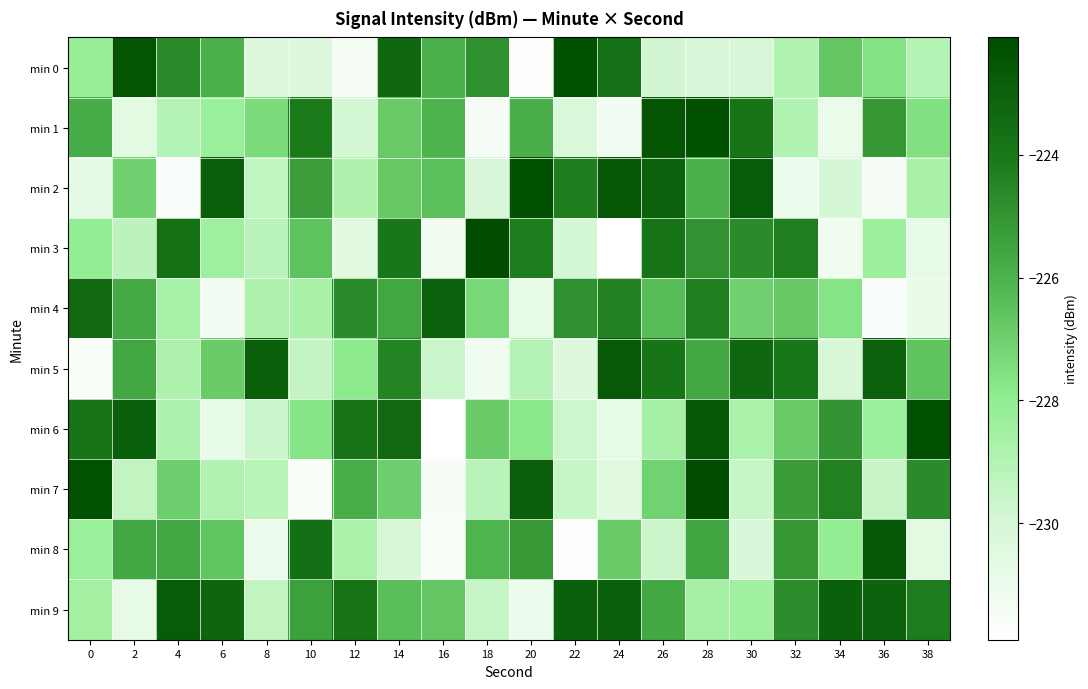

Reading left to right, what are all the values shown in this chart?

min 0: 0=-228.2	2=-222.4	4=-224.6	6=-226.0	8=-230.4	10=-230.4	12=-231.4	14=-223.3	16=-225.9	18=-224.9	20=-231.7	22=-222.3	24=-223.6	26=-229.8	28=-230.1	30=-230.1	32=-228.9	34=-226.7	36=-227.6	38=-229.0
min 1: 0=-225.8	2=-230.6	4=-229.0	6=-228.3	8=-227.4	10=-224.1	12=-230.0	14=-226.8	16=-226.0	18=-231.5	20=-225.9	22=-230.2	24=-231.3	26=-222.5	28=-222.3	30=-223.9	32=-228.9	34=-231.0	36=-225.1	38=-227.6
min 2: 0=-230.7	2=-227.0	4=-231.6	6=-222.9	8=-229.4	10=-225.3	12=-228.8	14=-226.8	16=-226.5	18=-230.1	20=-222.3	22=-224.2	24=-222.6	26=-223.0	28=-226.0	30=-222.7	32=-231.1	34=-230.0	36=-231.5	38=-228.7
min 3: 0=-228.1	2=-229.2	4=-223.7	6=-228.4	8=-229.1	10=-226.5	12=-230.5	14=-223.9	16=-231.2	18=-222.1	20=-224.2	22=-230.0	24=-231.9	26=-223.8	28=-224.9	30=-224.7	32=-224.2	34=-231.2	36=-228.4	38=-230.8
min 4: 0=-223.3	2=-225.7	4=-228.6	6=-231.3	8=-228.8	10=-228.7	12=-224.7	14=-225.6	16=-223.1	18=-227.2	20=-230.8	22=-224.8	24=-224.3	26=-226.3	28=-224.2	30=-227.0	32=-226.7	34=-227.7	36=-231.7	38=-230.9
min 5: 0=-231.6	2=-225.6	4=-228.8	6=-226.9	8=-222.9	10=-229.5	12=-227.9	14=-224.4	16=-229.7	18=-231.2	20=-229.1	22=-230.3	24=-222.7	26=-223.9	28=-225.6	30=-223.2	32=-223.9	34=-230.1	36=-223.0	38=-226.6
min 6: 0=-223.9	2=-223.0	4=-228.8	6=-230.9	8=-229.7	10=-227.7	12=-223.8	14=-223.3	16=-231.9	18=-226.8	20=-227.8	22=-229.7	24=-230.8	26=-228.6	28=-222.5	30=-228.7	32=-226.8	34=-224.9	36=-228.3	38=-222.2
min 7: 0=-222.3	2=-229.4	4=-227.0	6=-228.9	8=-229.1	10=-231.6	12=-225.9	14=-226.9	16=-231.4	18=-229.2	20=-222.9	22=-229.6	24=-230.5	26=-227.1	28=-222.1	30=-229.5	32=-225.2	34=-224.3	36=-229.6	38=-224.7
min 8: 0=-228.3	2=-225.6	4=-225.6	6=-226.6	8=-231.1	10=-223.6	12=-228.7	14=-230.1	16=-231.5	18=-226.0	20=-225.2	22=-231.8	24=-226.8	26=-229.7	28=-225.5	30=-230.2	32=-225.0	34=-228.1	36=-222.6	38=-230.6
min 9: 0=-228.5	2=-230.8	4=-222.7	6=-223.2	8=-229.4	10=-225.4	12=-223.8	14=-226.4	16=-226.7	18=-229.5	20=-231.0	22=-223.0	24=-222.9	26=-225.6	28=-228.6	30=-228.5	32=-224.7	34=-223.0	36=-223.1	38=-224.2